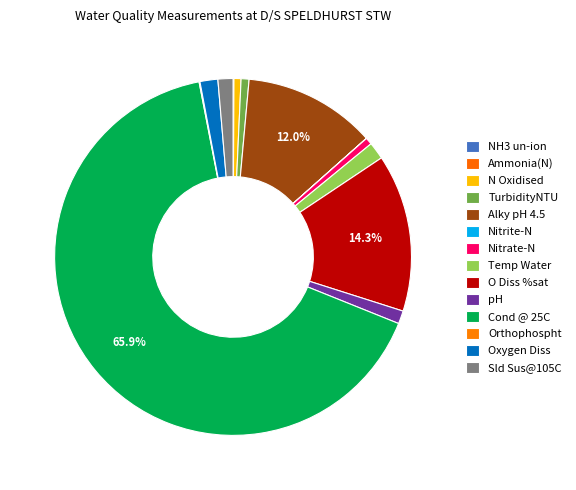

What is the change in value from Cond @ 25C to Orthophospht?

-411.5